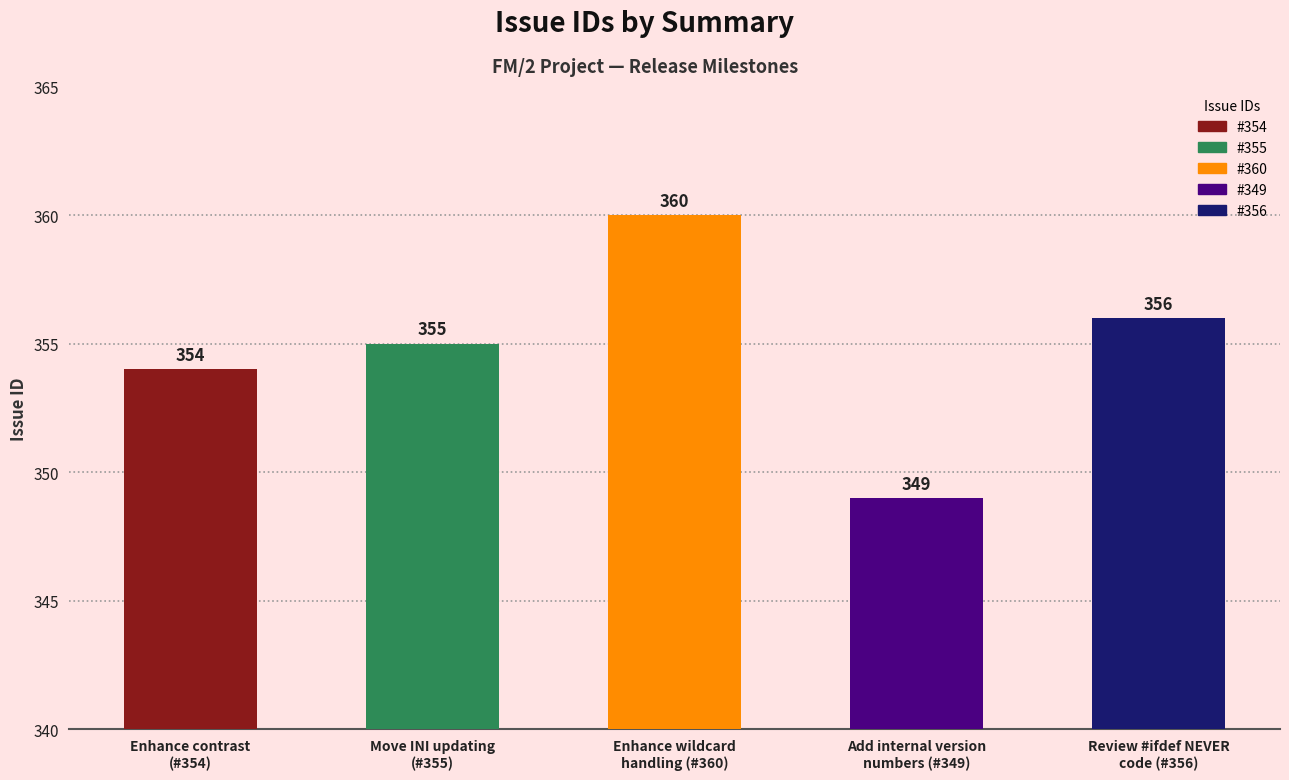

Reading left to right, what are all the values shown in this chart?

Enhance contrast
(#354)=354	Move INI updating
(#355)=355	Enhance wildcard
handling (#360)=360	Add internal version
numbers (#349)=349	Review #ifdef NEVER
code (#356)=356